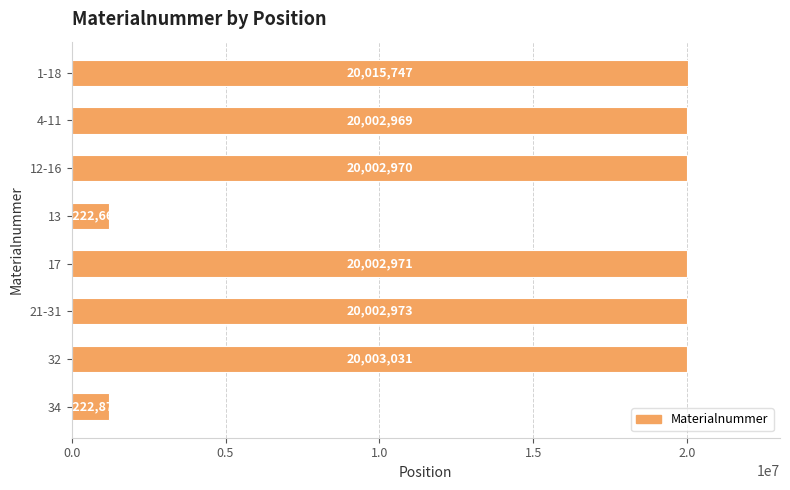

What is the label of the 7th bar from the top?

32